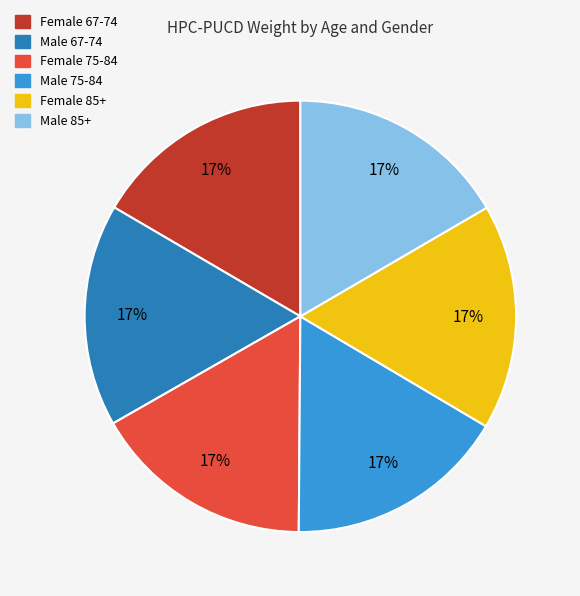

Does any single category account for the majority?

No